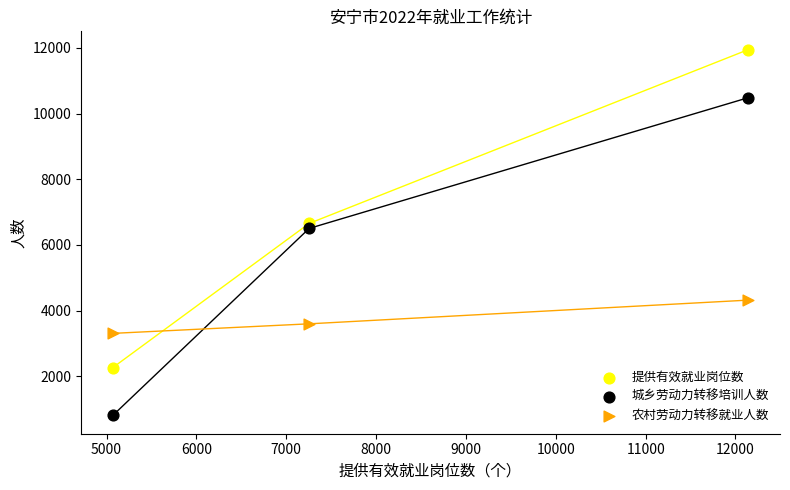

Which series has the largest Y range (max minus min)?

提供有效就业岗位数